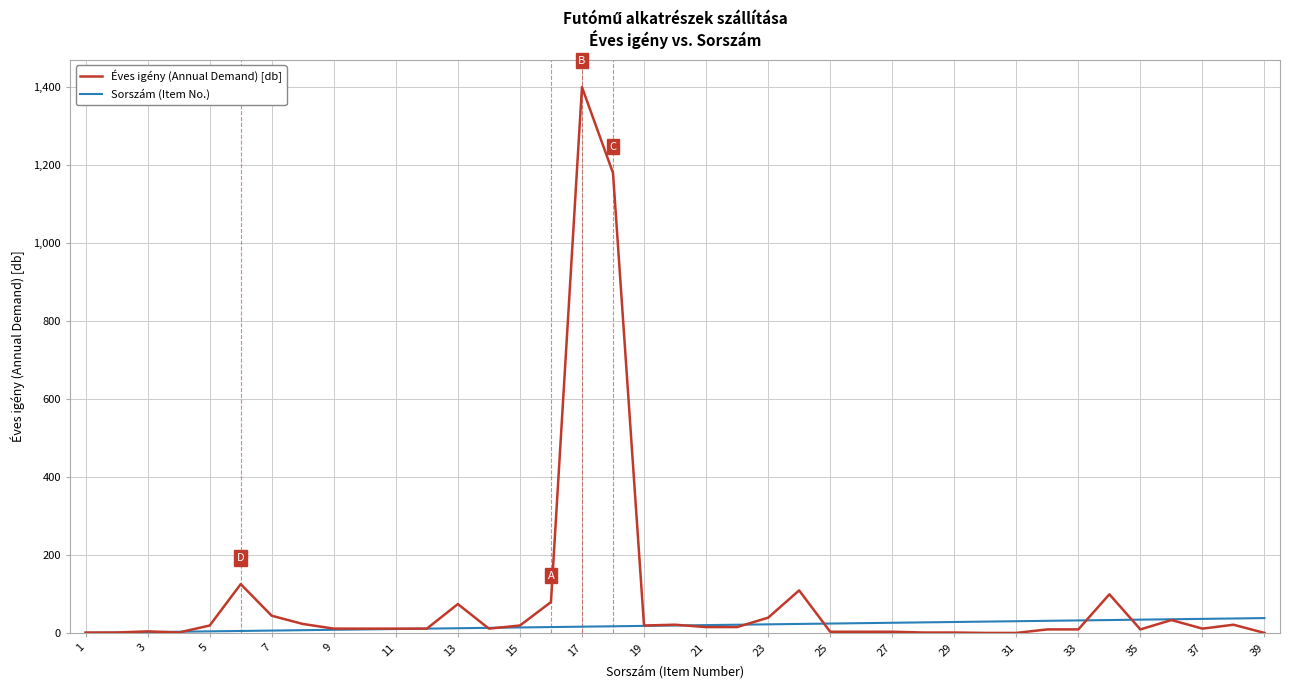

How many categories are shown in the chart?

39